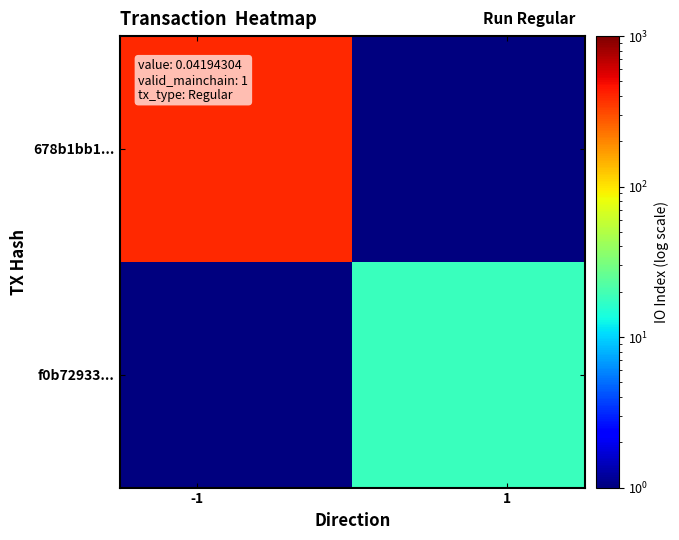

Reading right to left, extract all data points from this chart.

678b1bb1...: 0.5	392.0
f0b72933...: 18.0	0.5